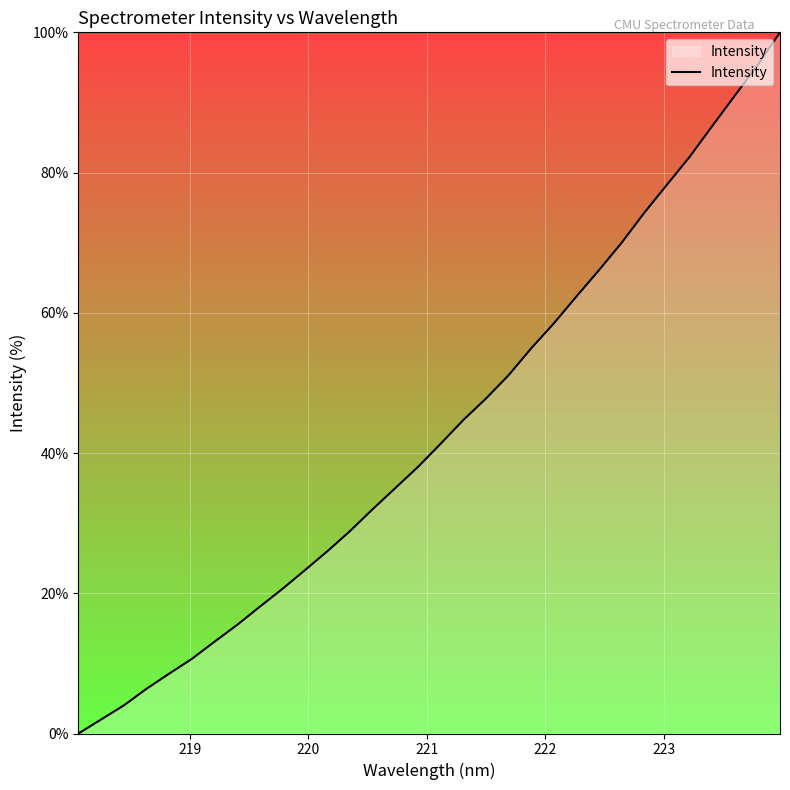

What is the difference between the maximum and minimum values?

100.0